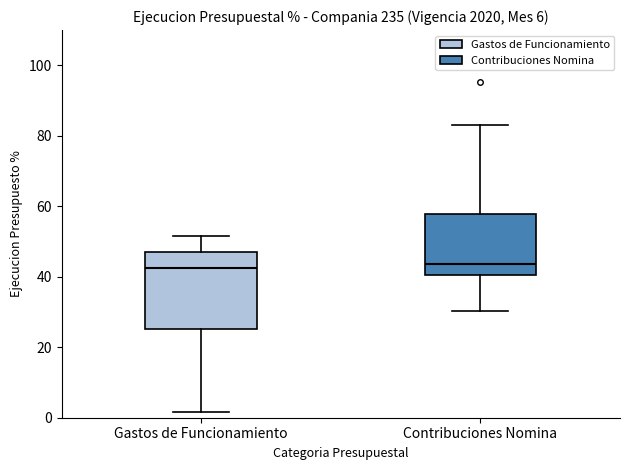

Reading left to right, read every box against the y-axis: the position of its median line, the range the box covers, and the ends of its whiskers. The values are not printed on the chart, so give them approximately, as read against the axis.

Gastos de Funcionamiento: median 42, box 26 to 48, whiskers 2 to 52
Contribuciones Nomina: median 44, box 40 to 58, whiskers 30 to 84